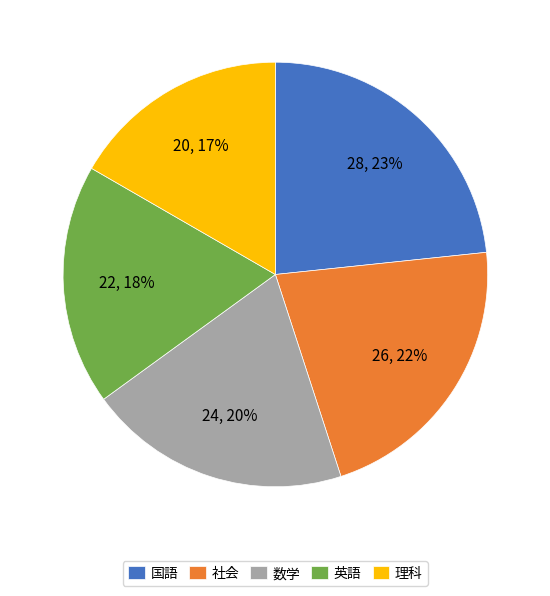

Is 理科 the majority of the pie?

No